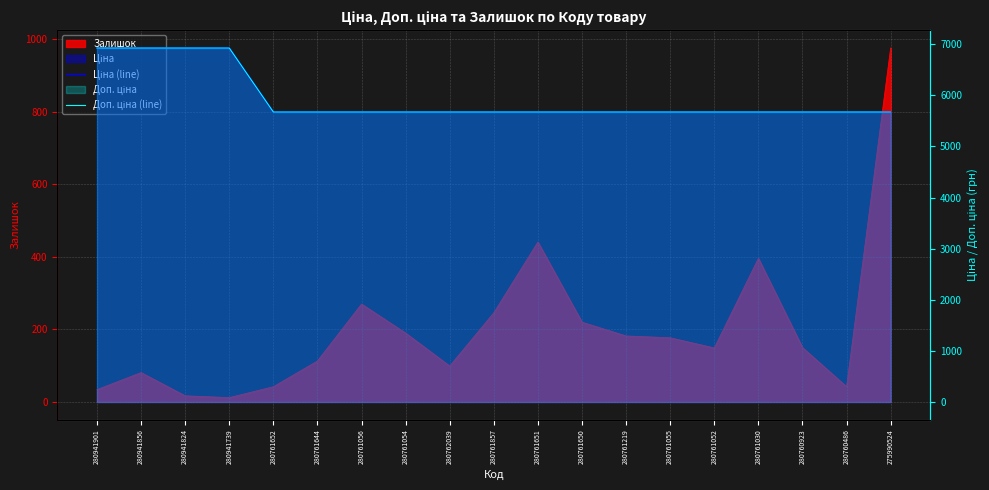

What is the value of the Доп. ціна (line) point at the 4th from the left?

6925.7